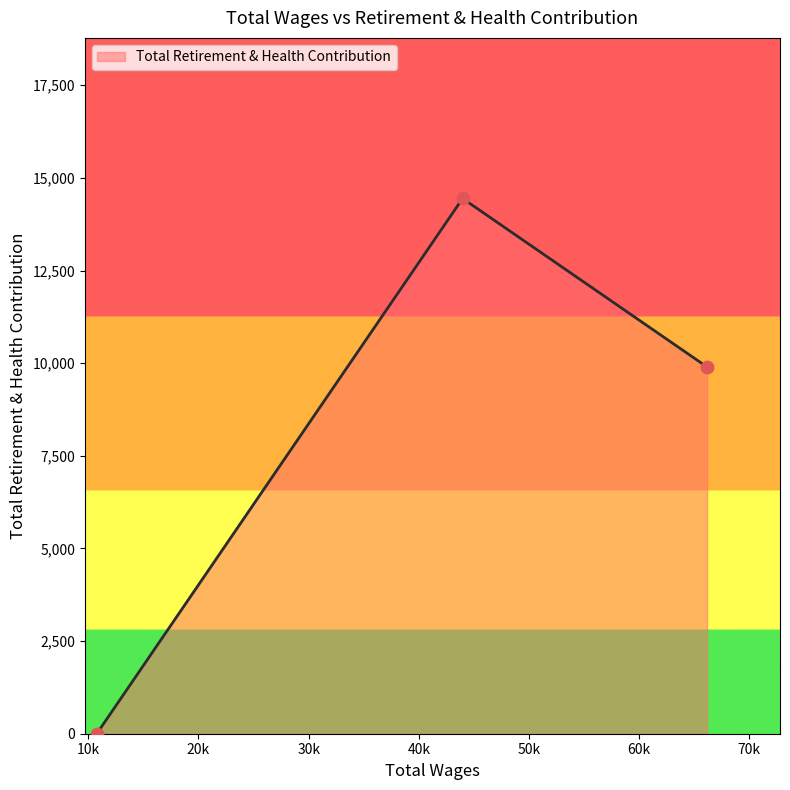

What is the sum of all values?

24342